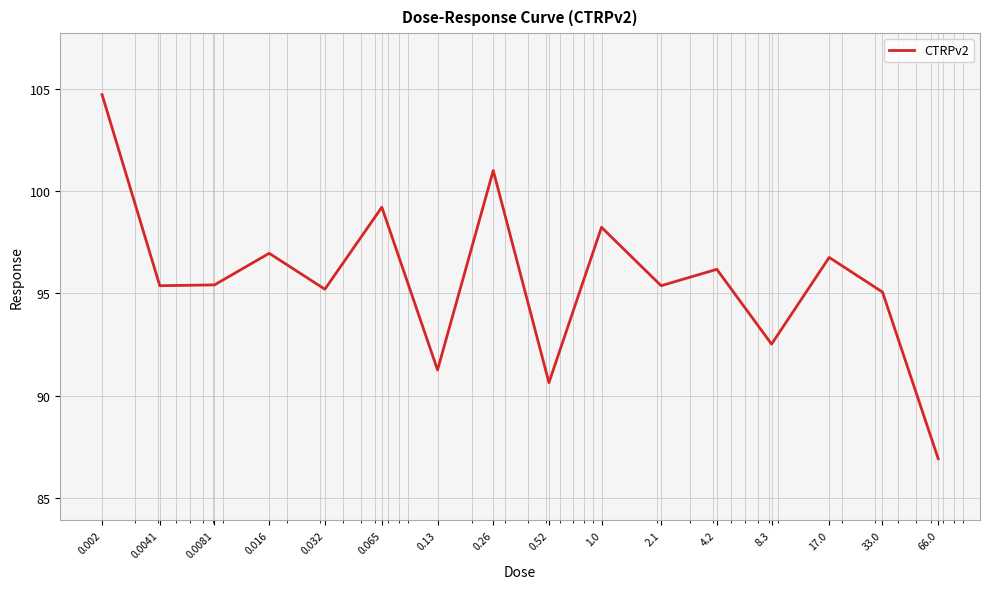

What is the maximum value shown in the chart?

104.7